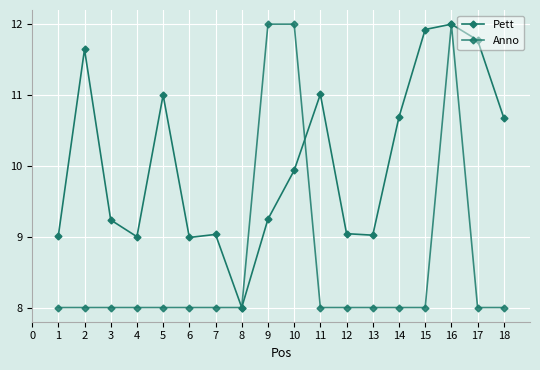

Rank the series by their maximum value, from highest to lowest.

Pett, Anno